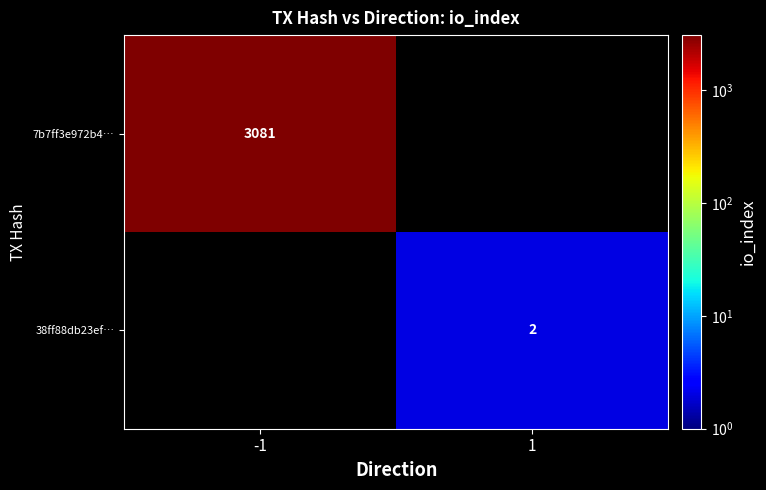

True or false: 38ff88db23ef… has a value of 1 at 1.

False